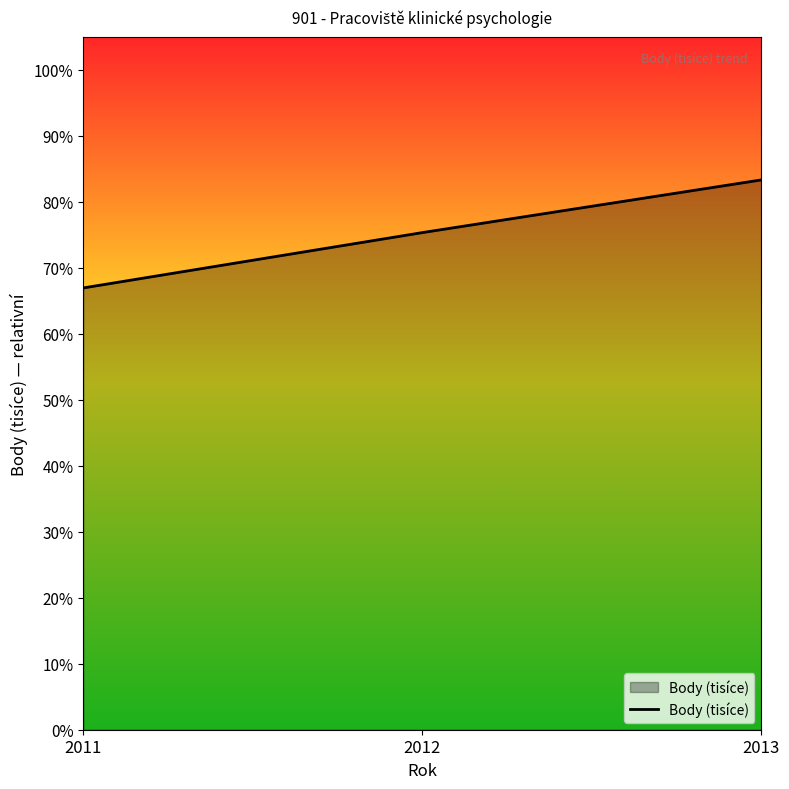

Does the chart display data point markers on the line(s)?

No